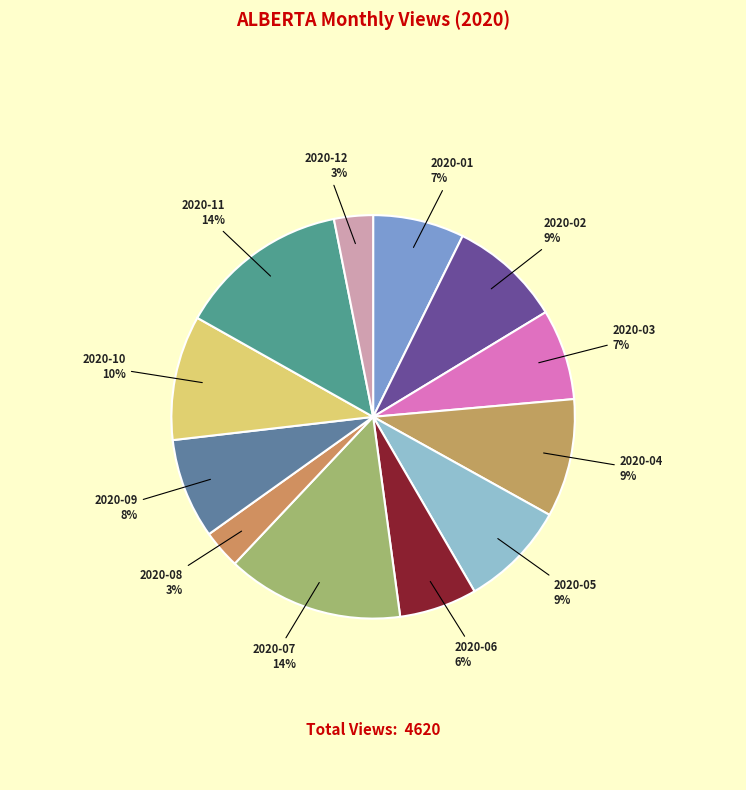

Which has a higher value, 2020-07 or 2020-01?

2020-07